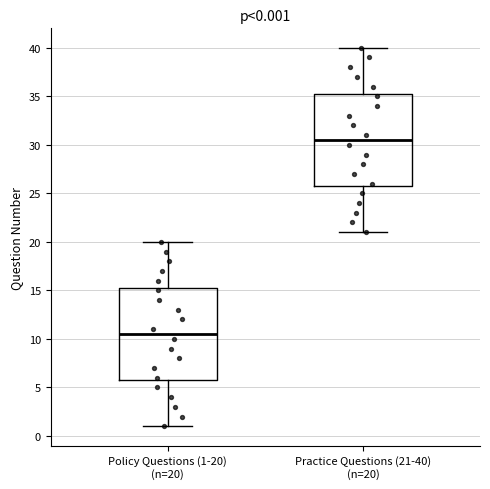

Which box's median line is the highest?

Practice Questions (21-40) (n=20)